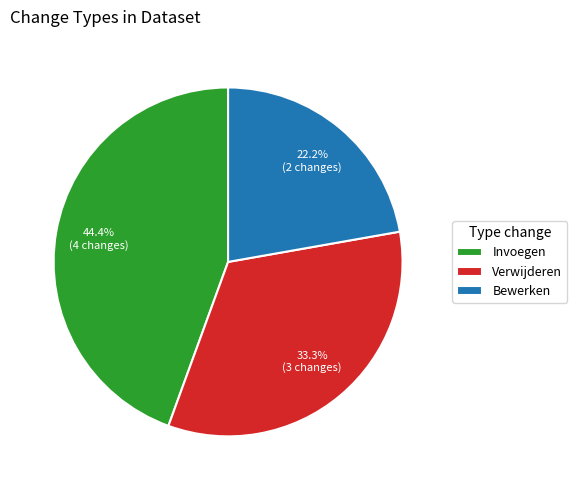

Which has a higher value, Bewerken or Invoegen?

Invoegen